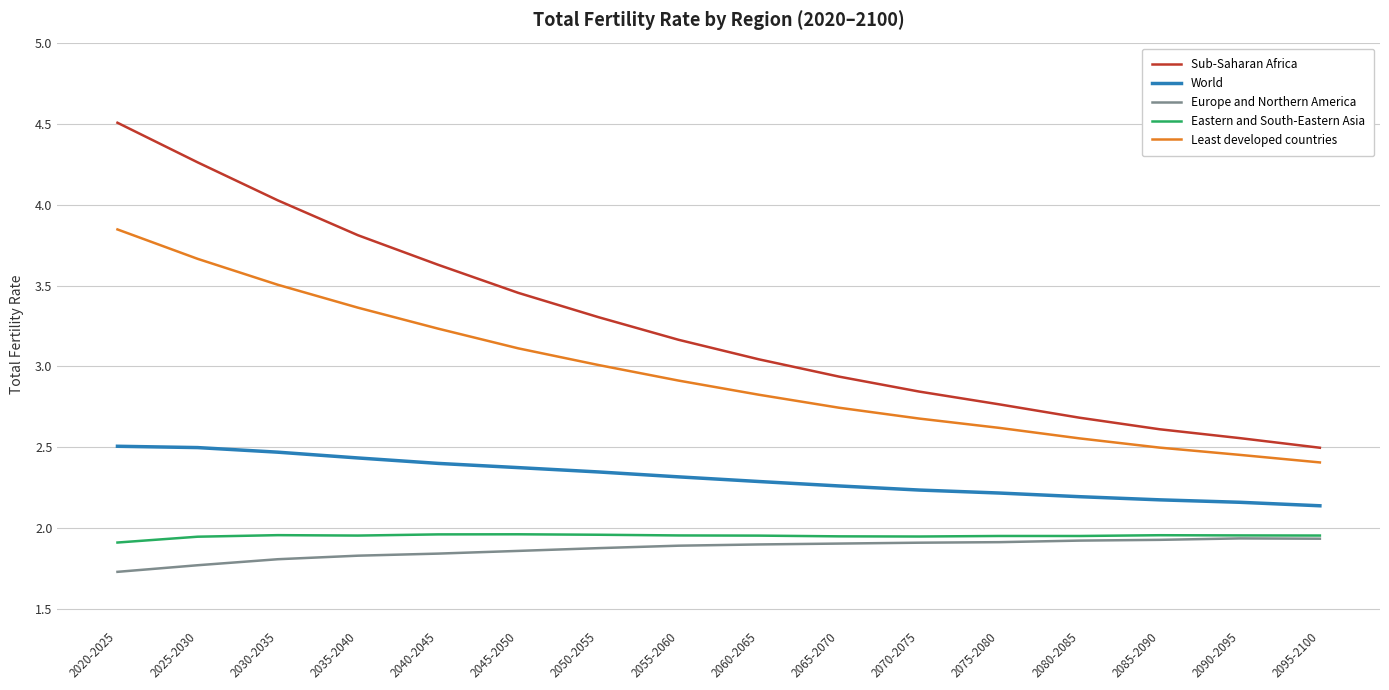

Which label corresponds to the largest value in the chart?

2020-2025